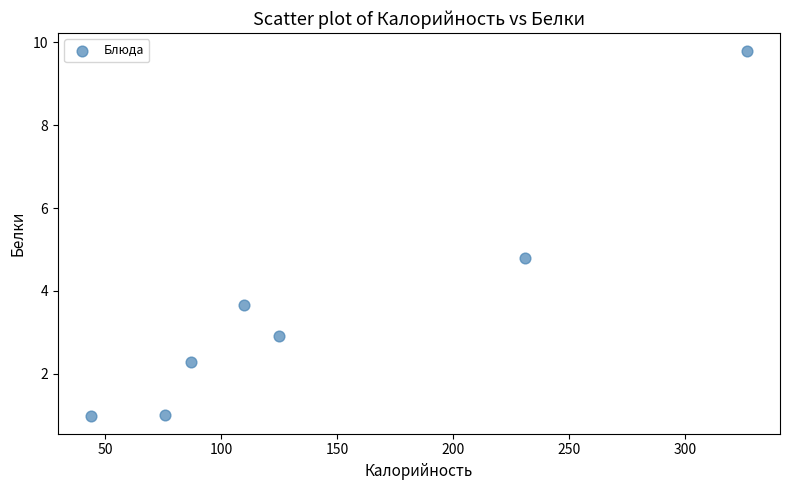

What Y value in the scatter plot is closest to 5?

4.8